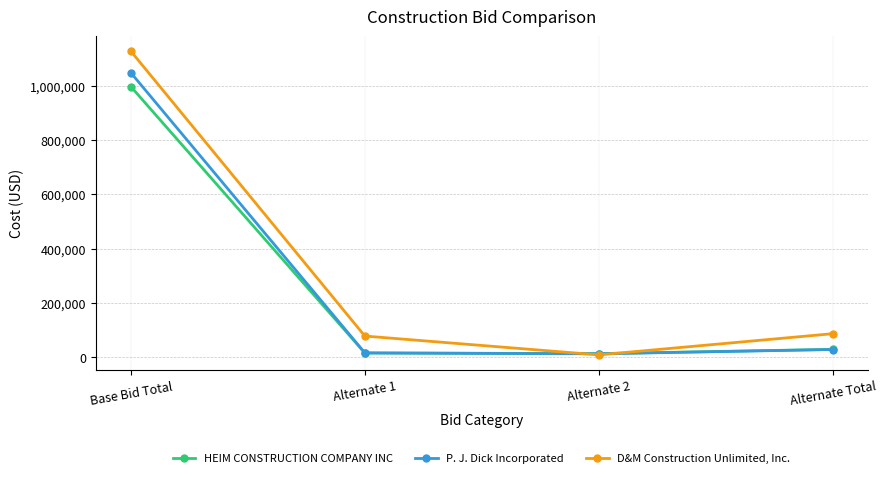

True or false: P. J. Dick Incorporated has a value of 1774174 at Base Bid Total.

False